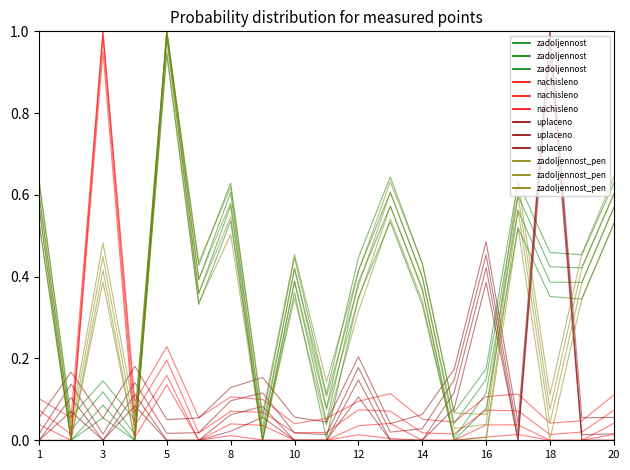

How many distinct data groups are displayed?

4